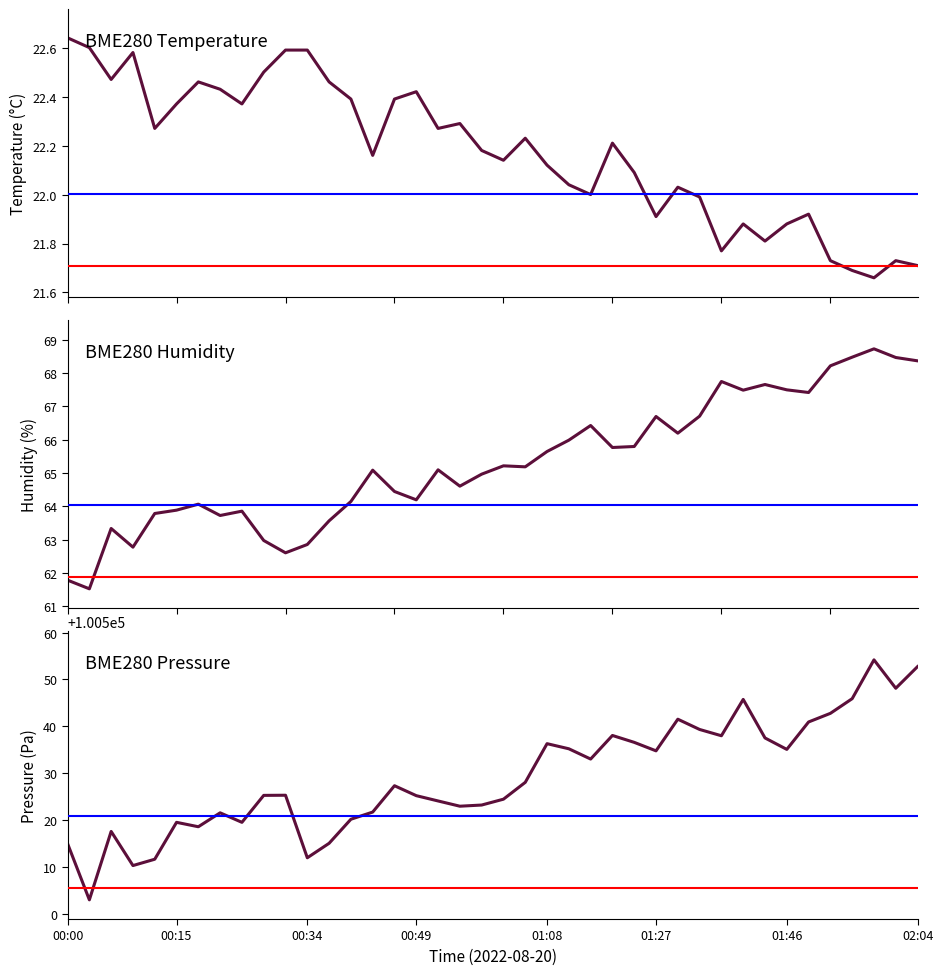

Which series has the largest total across all categories?

BME280_pressure